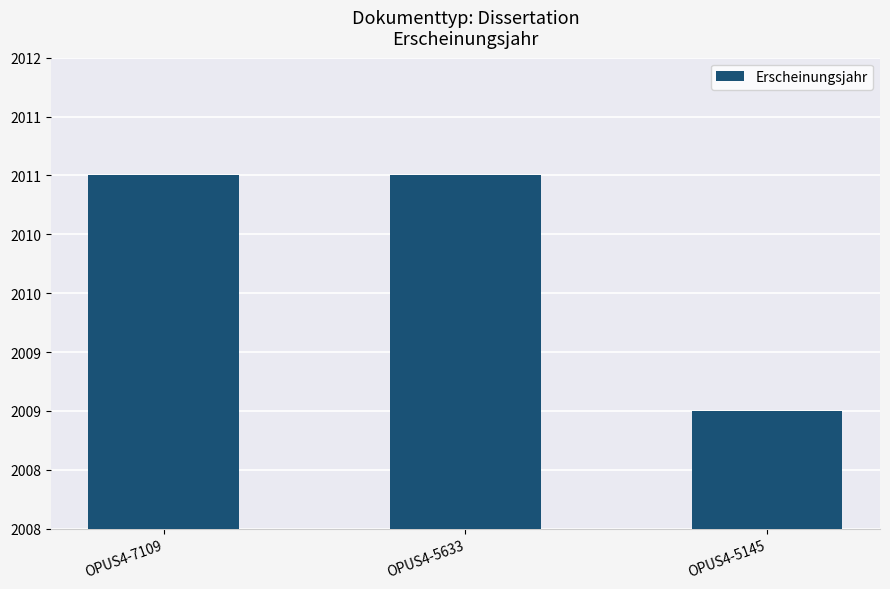

The value at OPUS4-5633 is 2011. True or false?

True